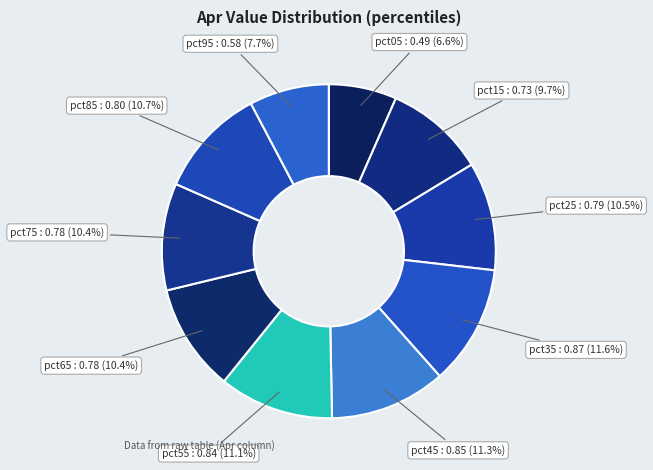

How many slices are in this pie chart?

10